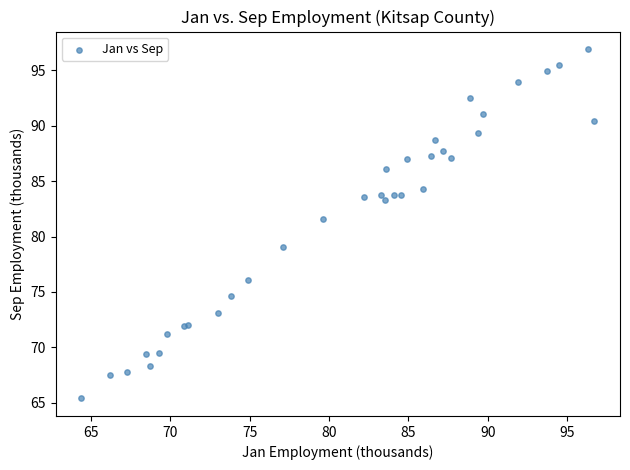

What Y value in the scatter plot is closest to 81?

81.6